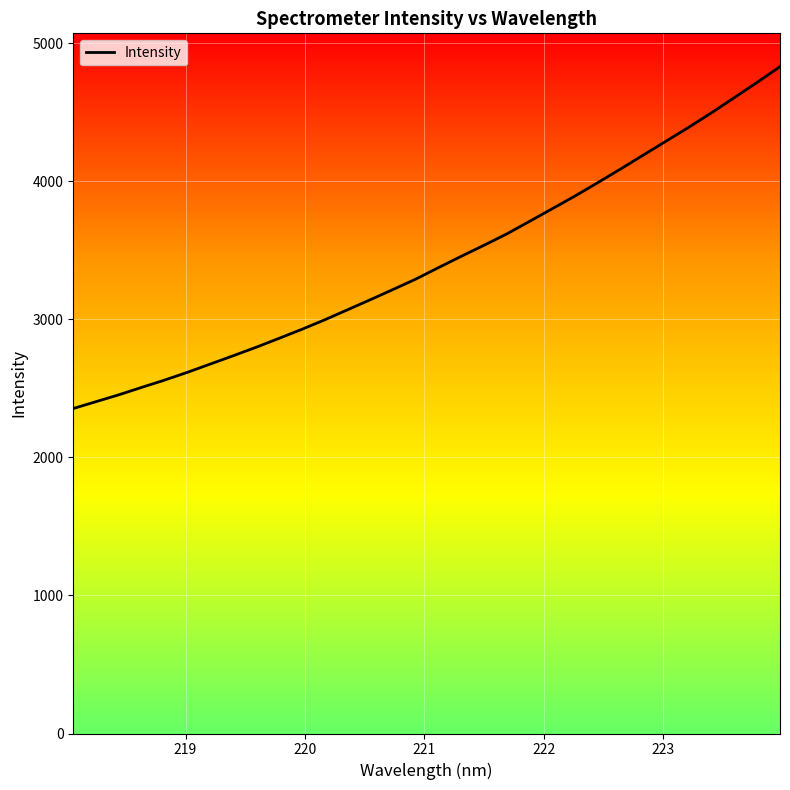

What is the difference between the maximum and minimum values?

2475.4